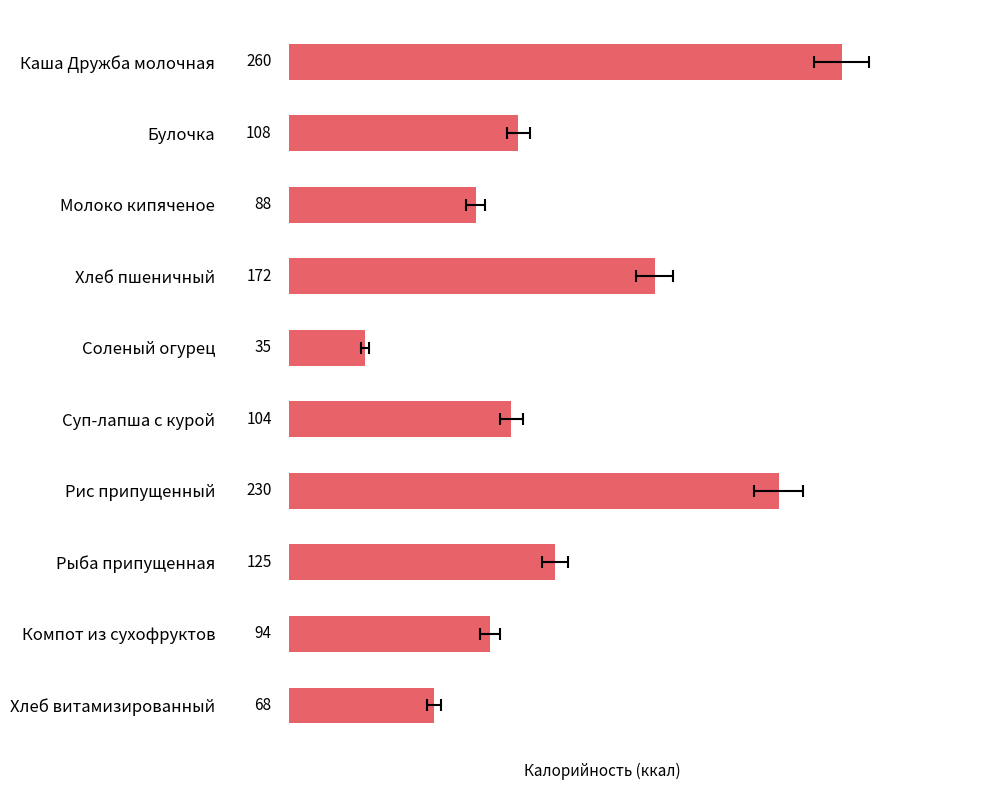

Count the number of categories in the chart.

10